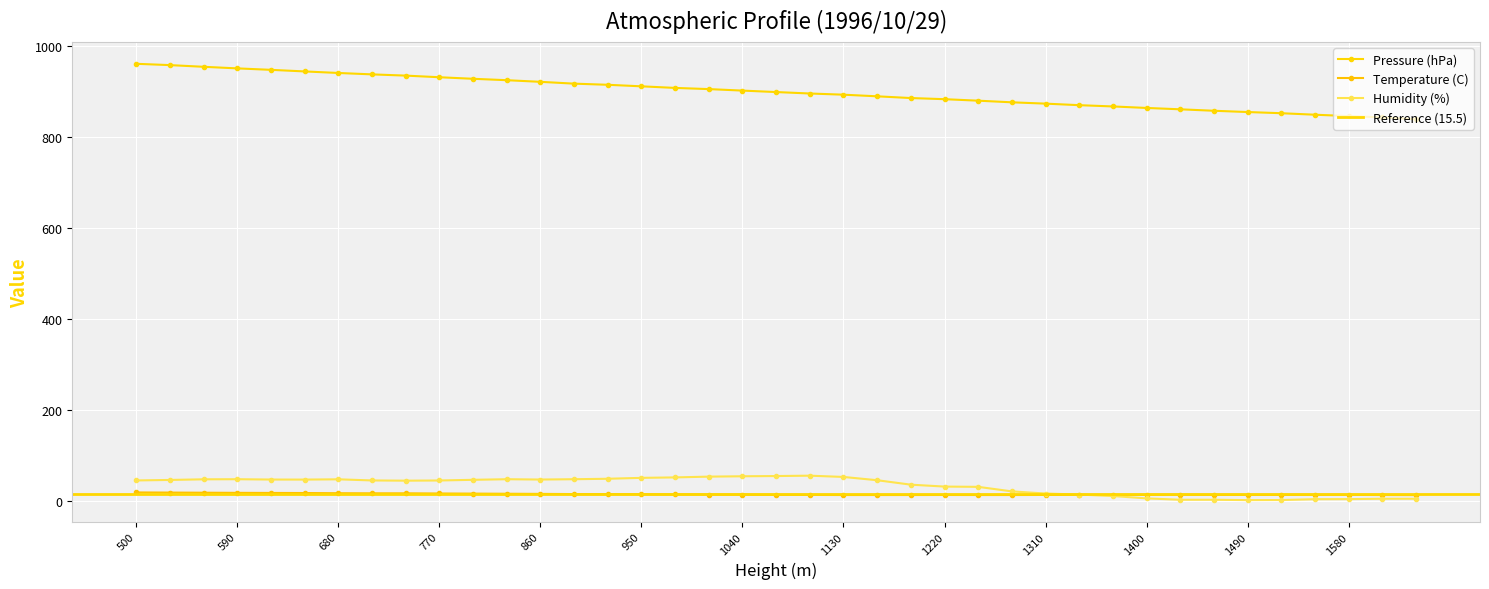

What value does the Humidity (%) series have at 860?

46.3